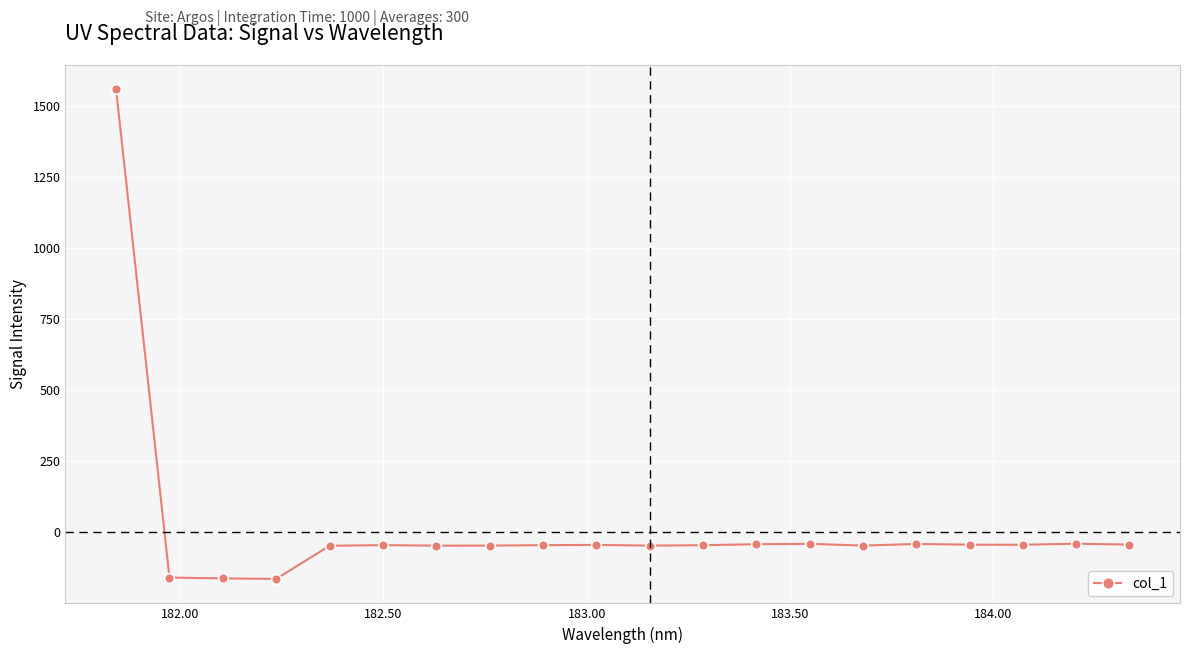

How many negative values are there?

19